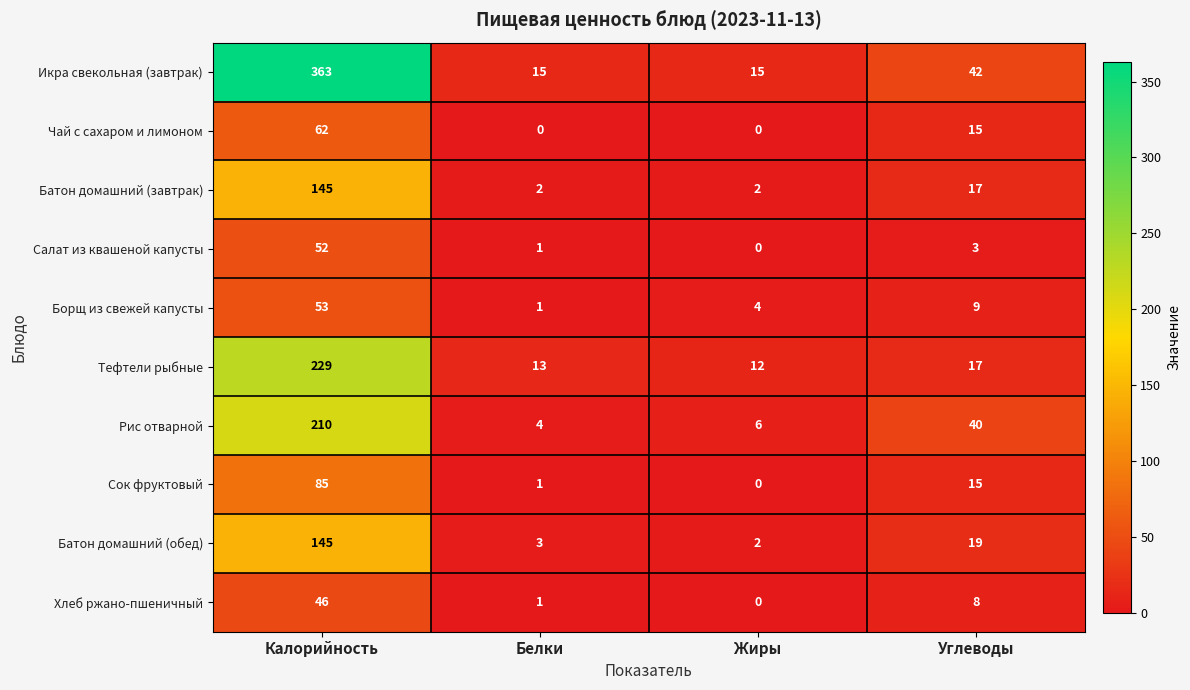

Count the number of data series in this chart.

10